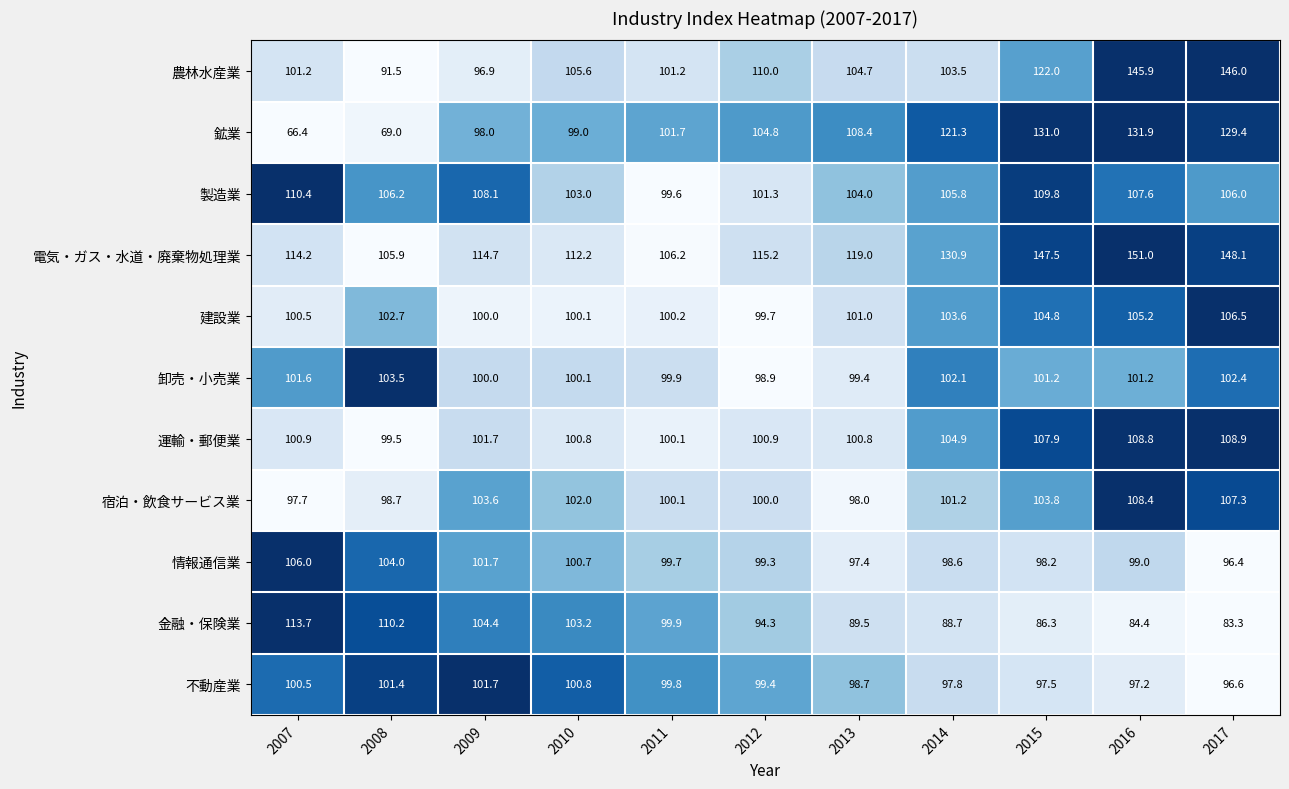

How many distinct data groups are displayed?

11